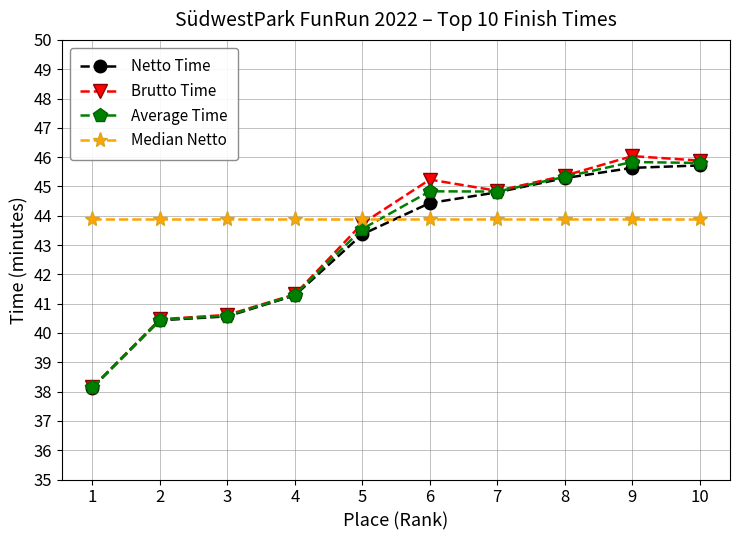

What is the difference between the Netto Time values at 10 and 7?

0.9